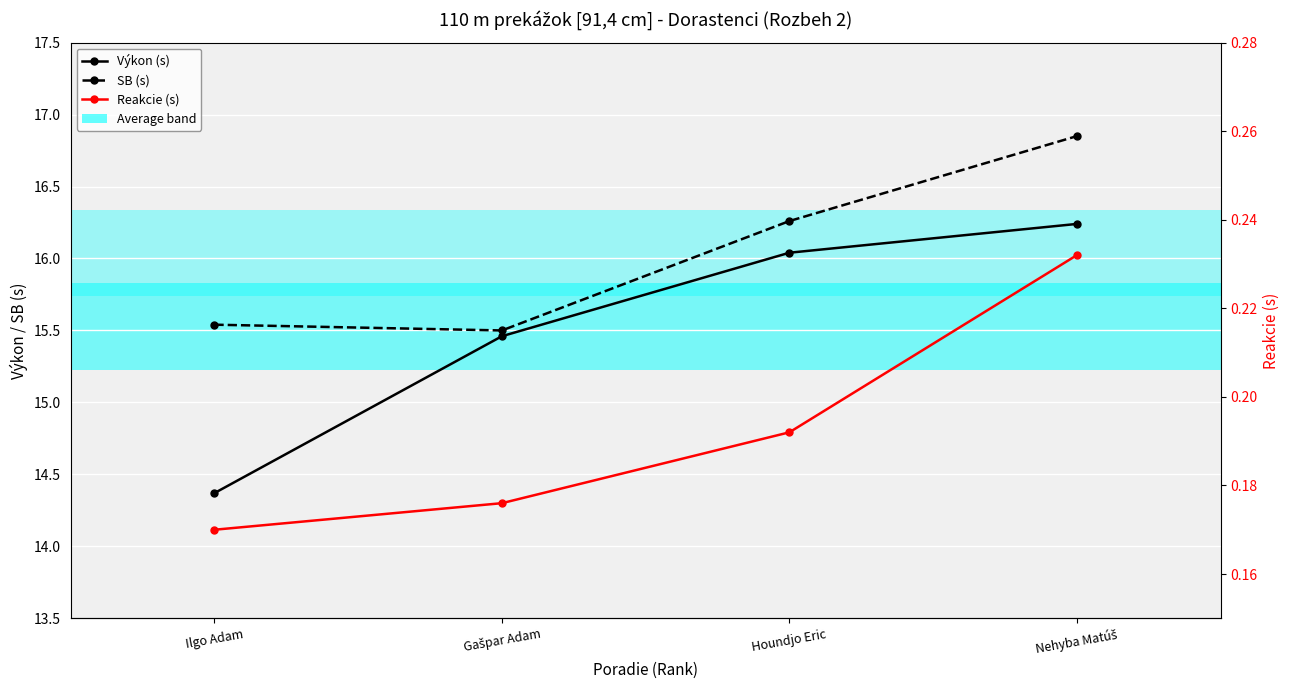

The value of SB (s) at Houndjo Eric is 22.1. True or false?

False